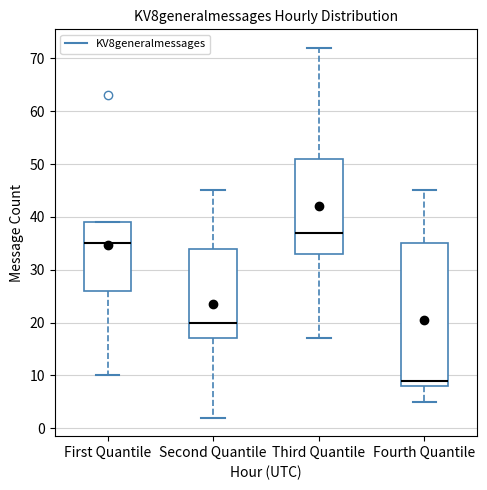

Which box is the tallest, from its lower edge to its upper edge?

Fourth Quantile